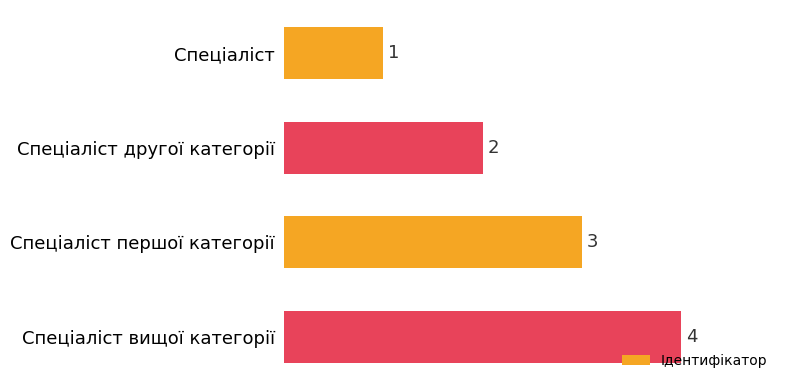

At which label is the value closest to 2?

Спеціаліст другої категорії